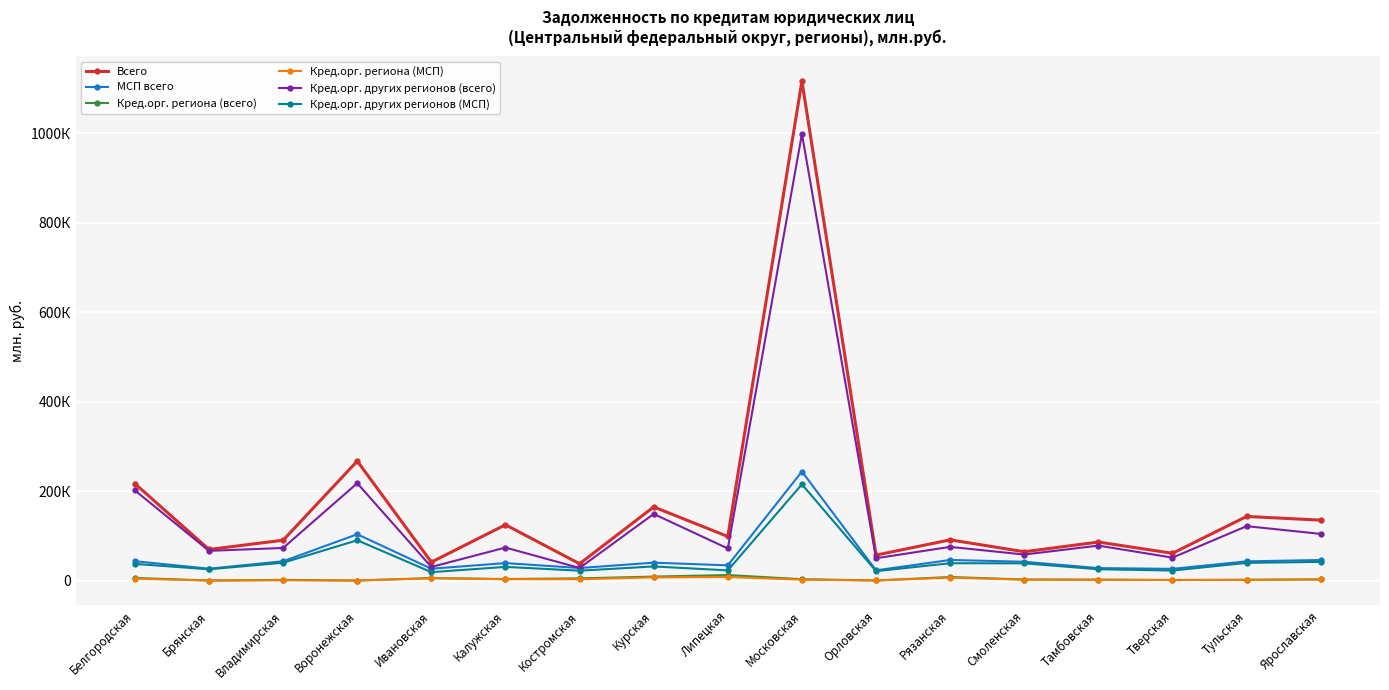

Does the chart have visible grid lines?

Yes